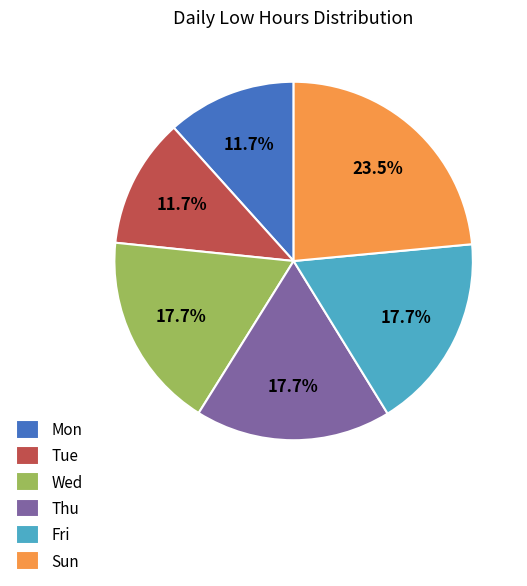

How many slices are in this pie chart?

6